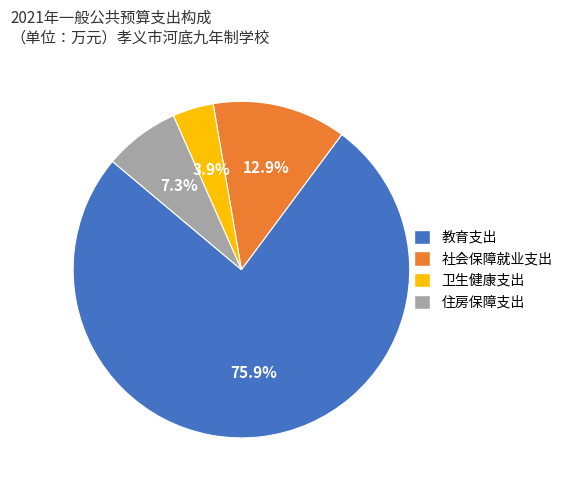

What percentage do 社会保障就业支出 and 教育支出 together represent?

88.8%